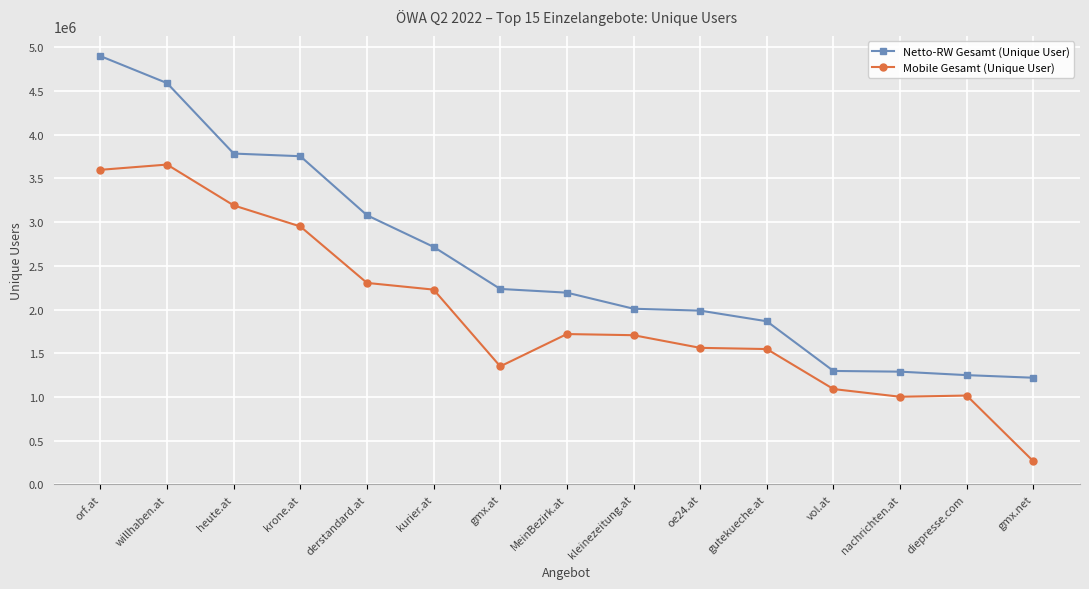

At which category is the sum across all series the highest?

orf.at